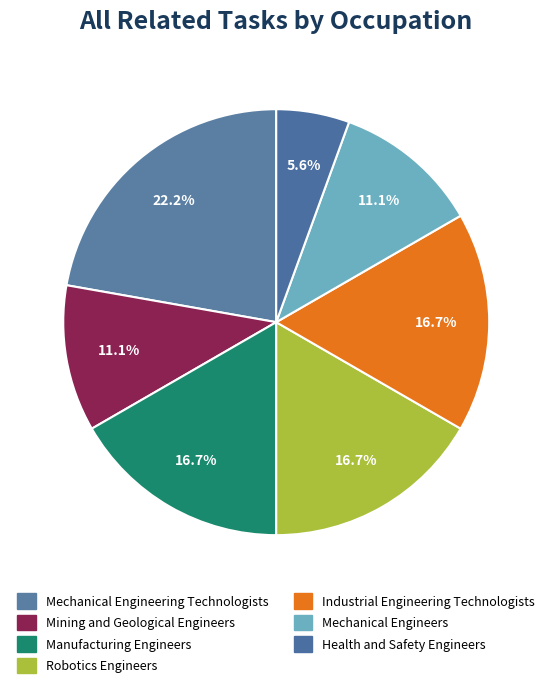

Does Industrial Engineering Technologists represent more than half of the total?

No